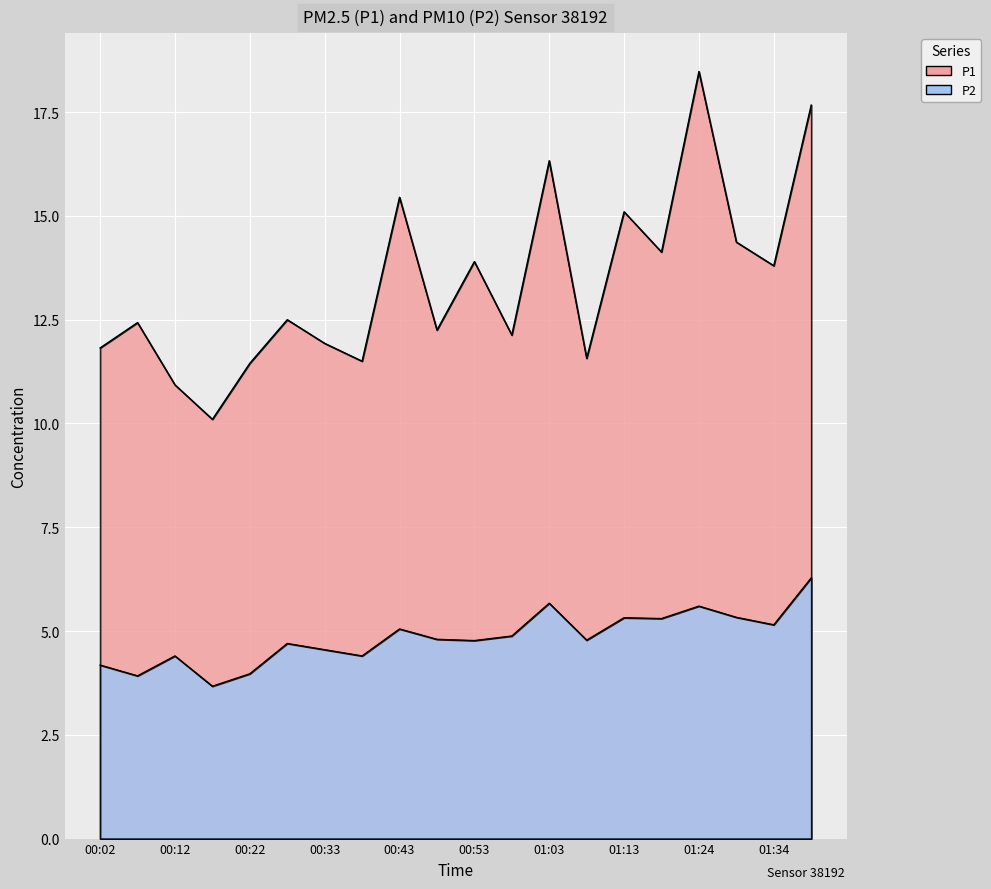

In P1, how many points are lower than both neighbors (excluding endpoints)?

7